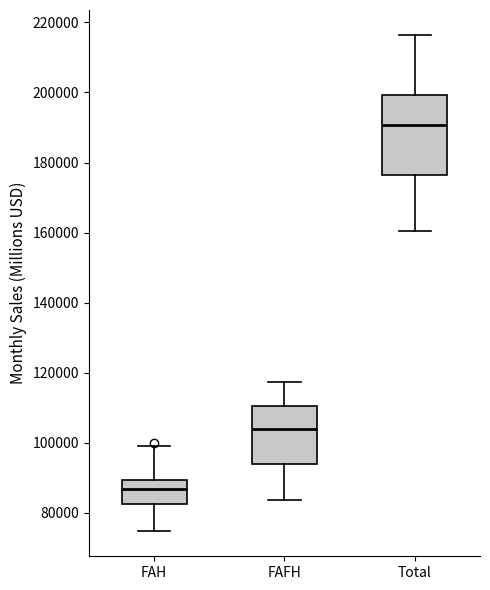

Where does the median line of the box for FAFH sit on the y-axis? The values are not printed on the chart, so give them approximately, as read against the axis.

104000